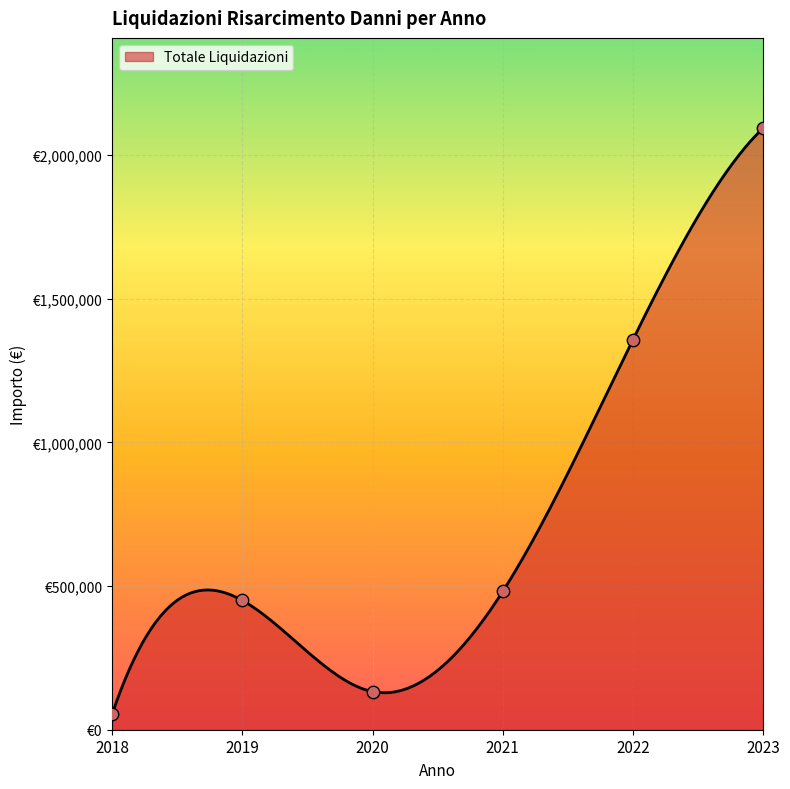

Which has a higher value, 2022 or 2019?

2022